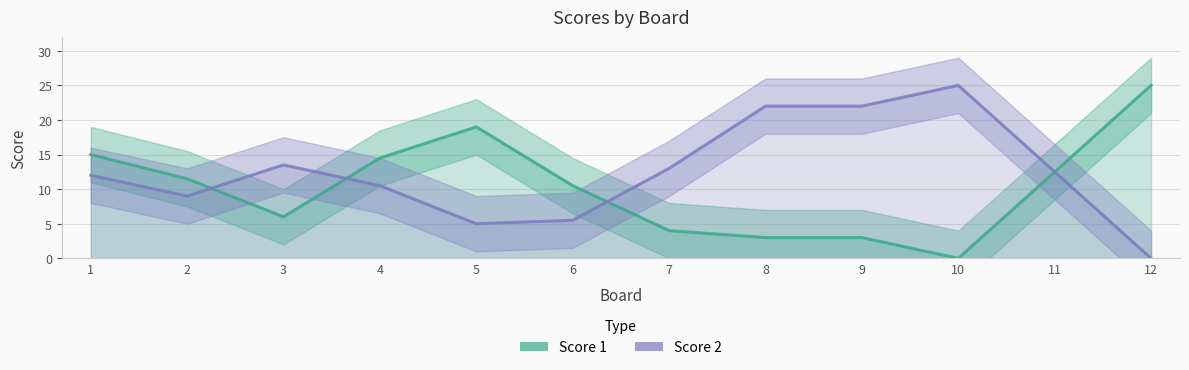

What is the difference between the maximum and minimum values in the Score 2 series?

25.0